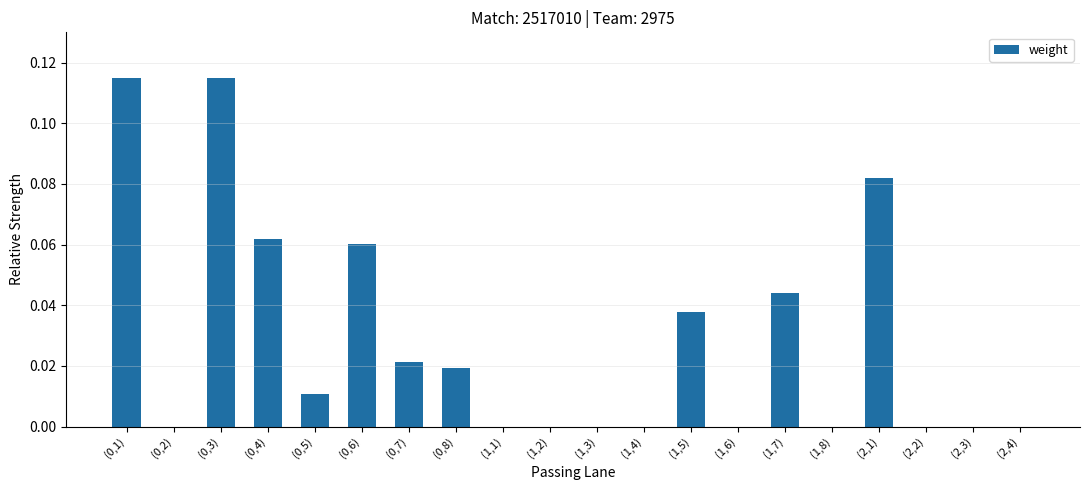

True or false: the data shows 0.0 at (1,2).

True